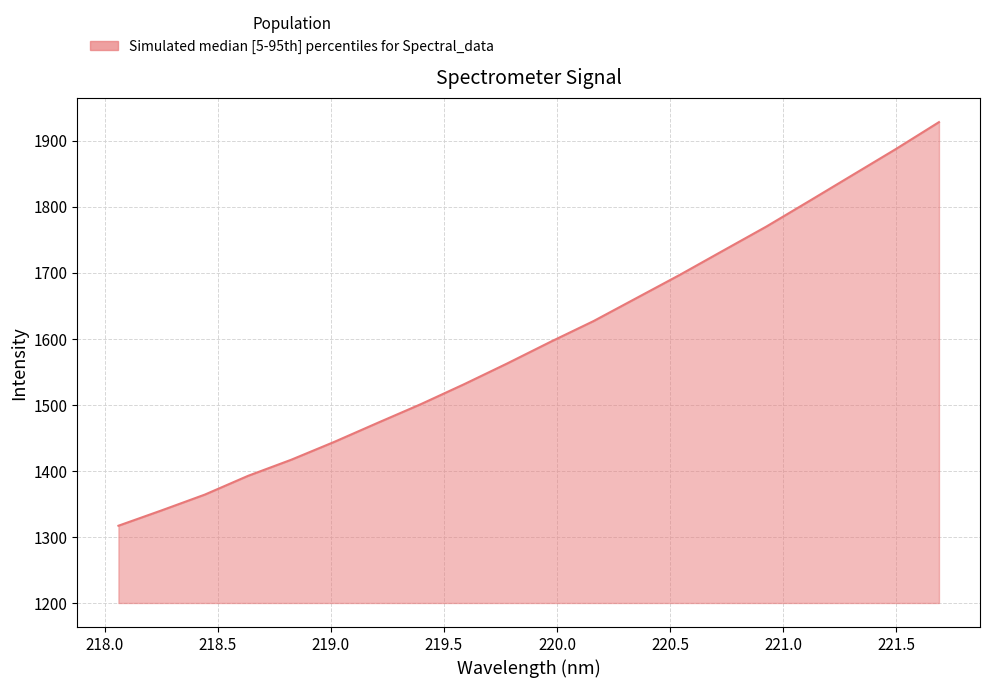

What is the difference between the second highest and second lowest values?

547.1